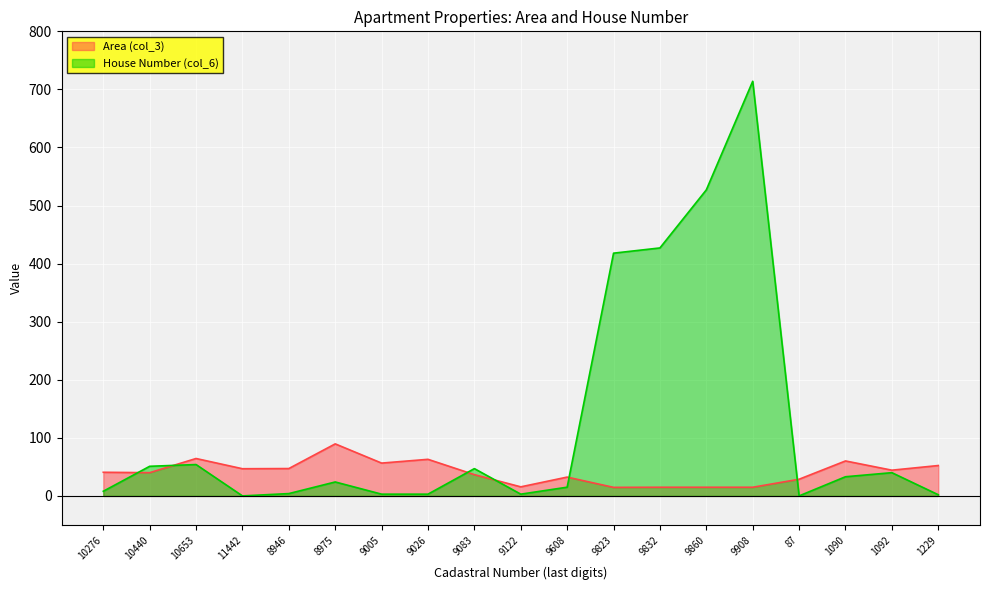

At which label is House Number (col_6) closest to 357?

9823